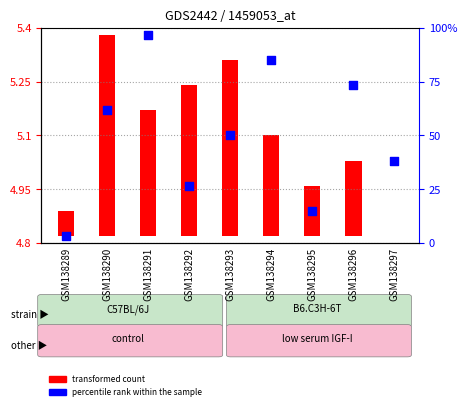

What is the change in value from GSM138292 to GSM138297?

+0.1